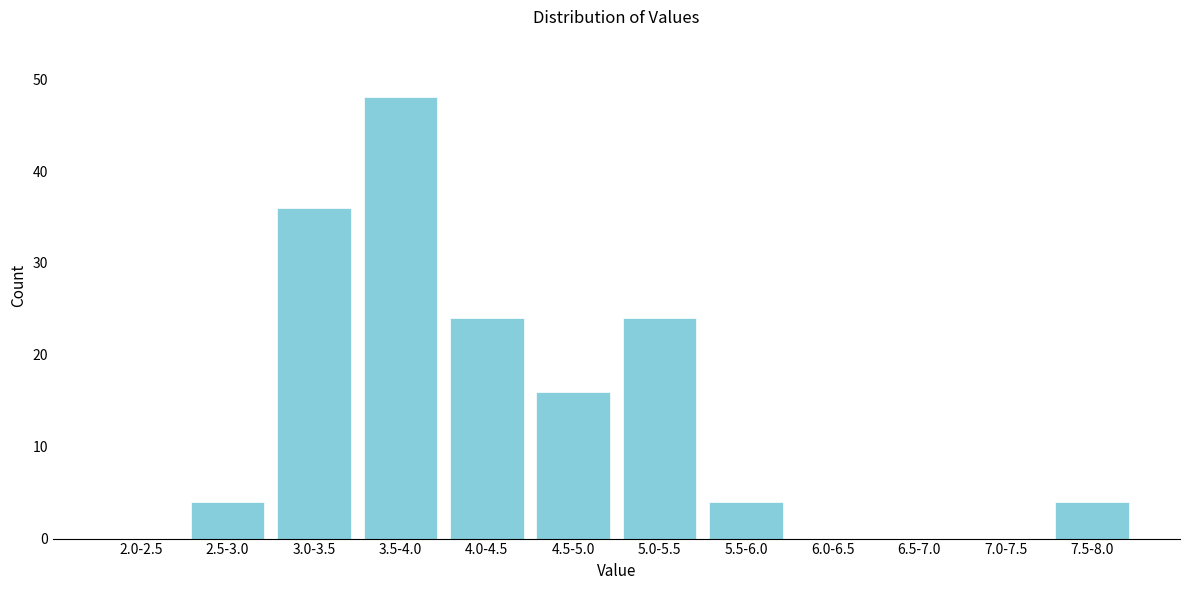

Reading left to right, extract all data points from this chart.

2.0-2.5=0	2.5-3.0=4	3.0-3.5=36	3.5-4.0=48	4.0-4.5=24	4.5-5.0=16	5.0-5.5=24	5.5-6.0=4	6.0-6.5=0	6.5-7.0=0	7.0-7.5=0	7.5-8.0=4